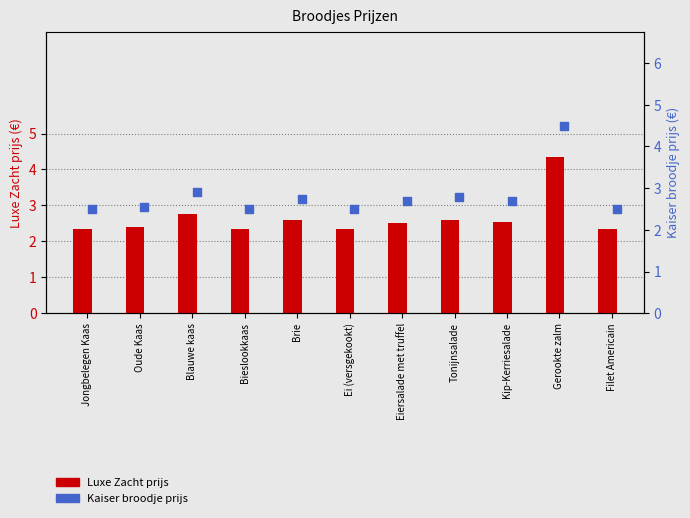

Is the value of Kaiser broodje prijs at Bieslookkaas greater than the value of Luxe Zacht prijs at Ei (versgekookt)?

Yes